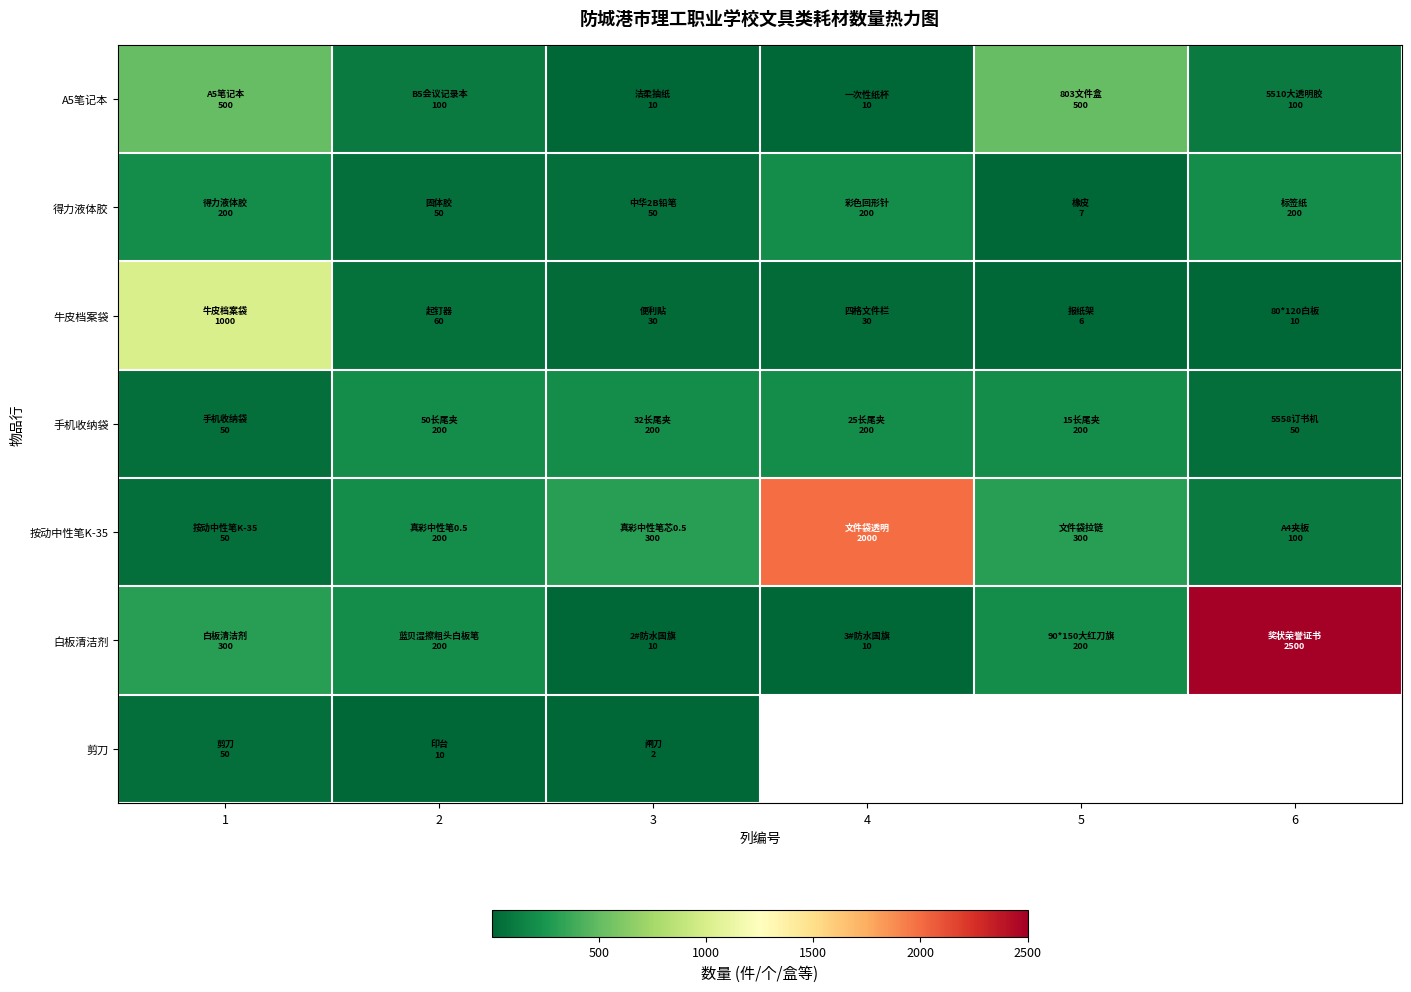

How many values in the A5笔记本 series exceed 100?

2